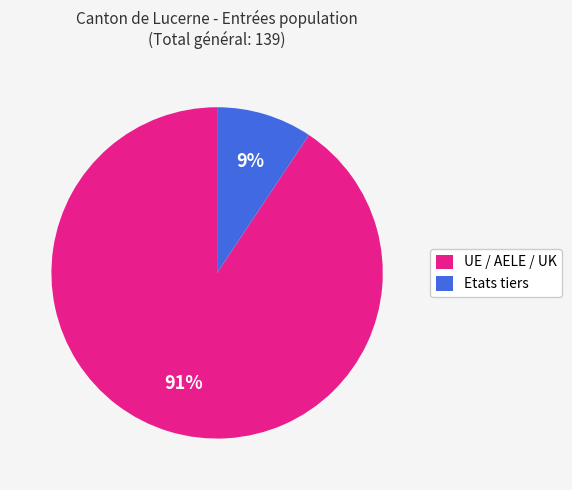

Rank the categories by value from highest to lowest.

UE / AELE / UK, Etats tiers